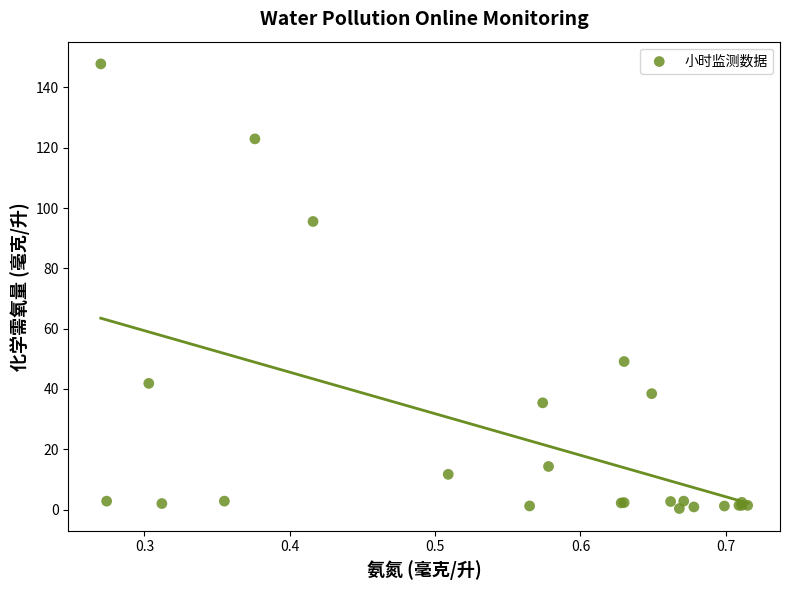

What Y value in the scatter plot is closest to 74?

95.6